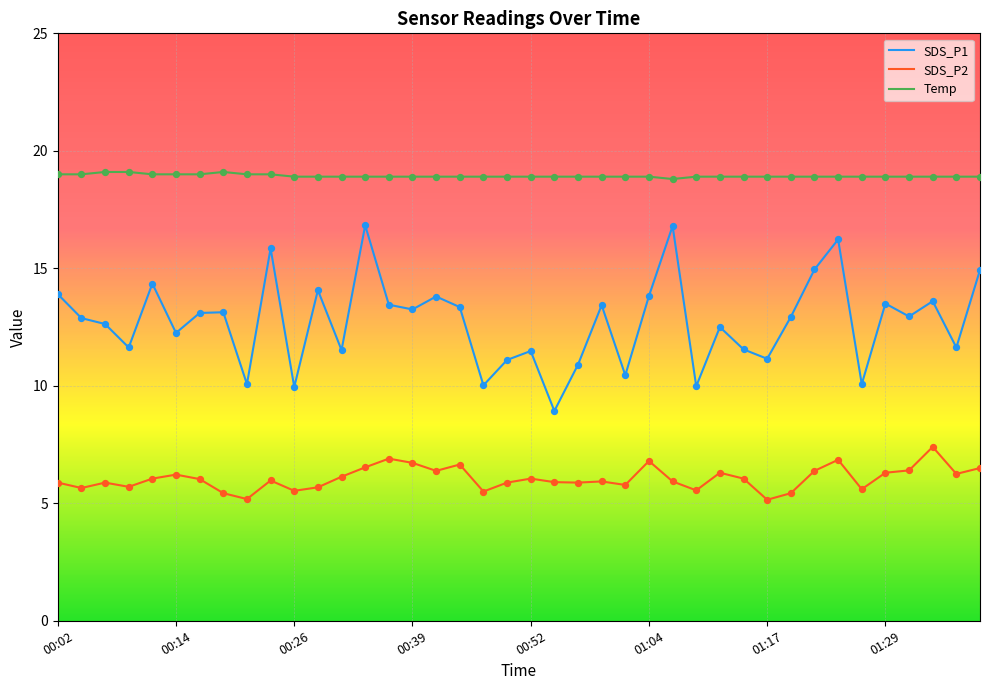

Which series has the largest total across all categories?

Temp